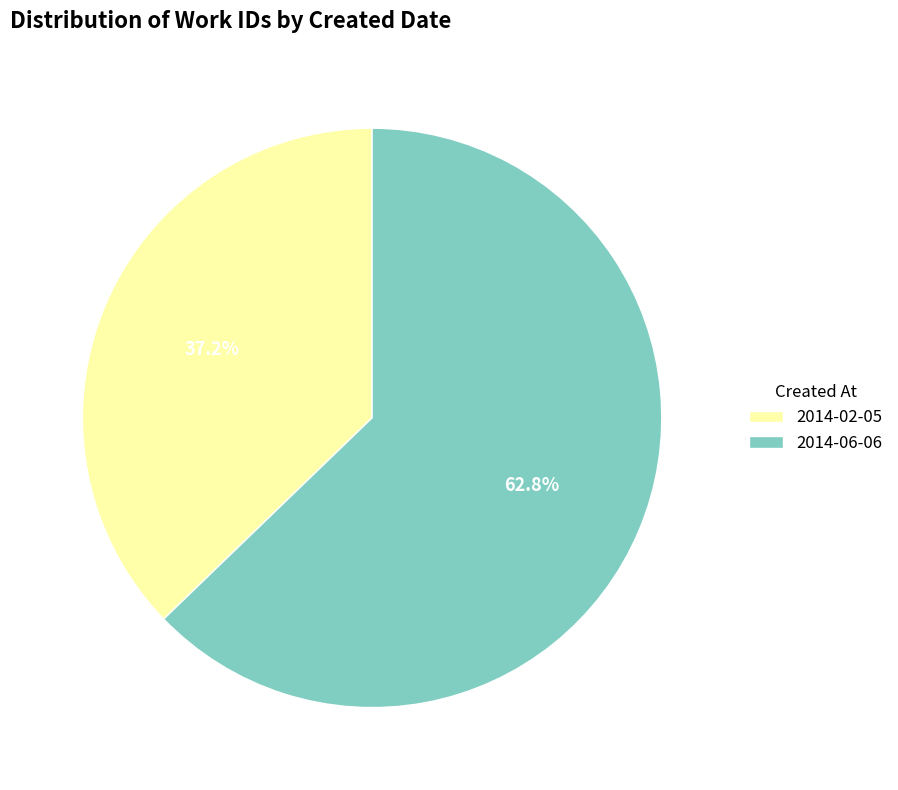

Do 2014-06-06 and 2014-02-05 together represent more than half of the pie?

Yes